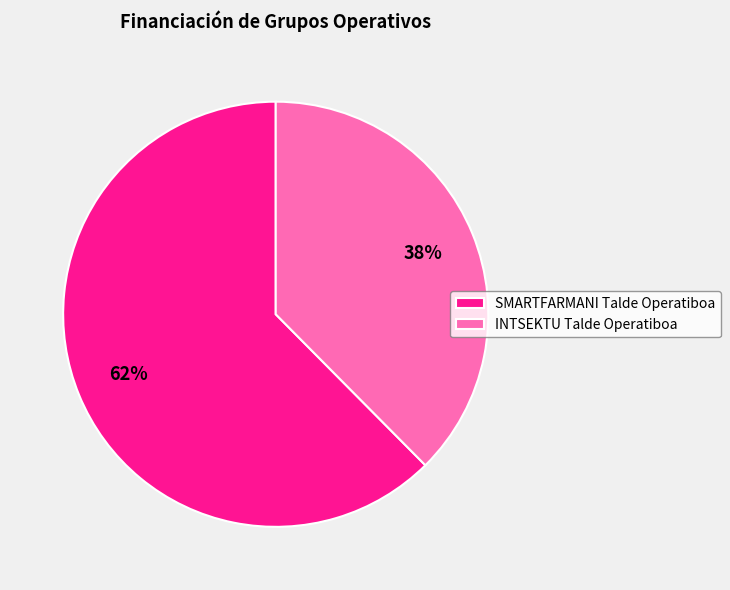

Is INTSEKTU Talde Operatiboa the majority of the pie?

No